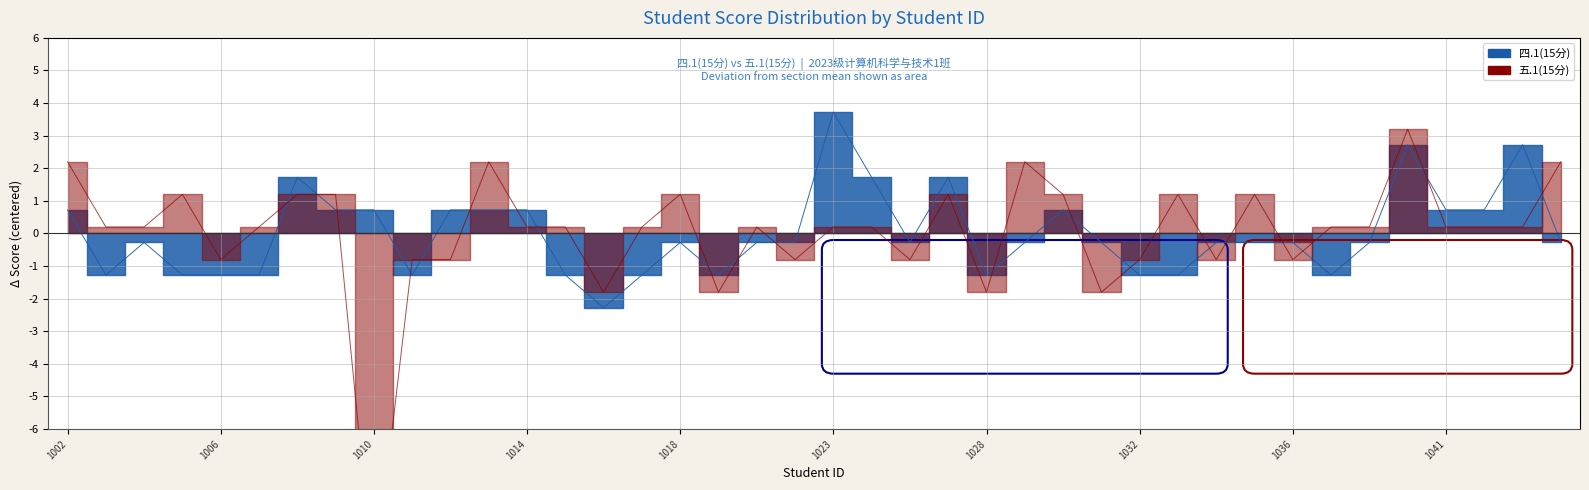

Between which two adjacent categories do 四.1(15分) and 五.1(15分) first intersect?

2023061007 and 2023061008